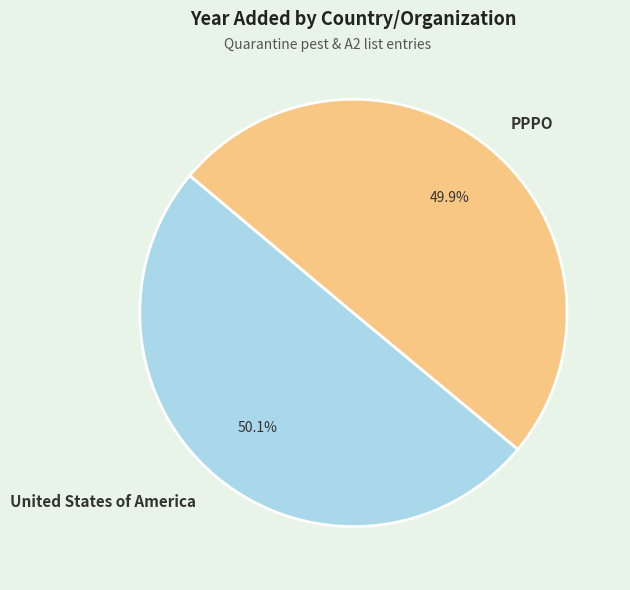

Approximately how many times larger is the value at PPPO compared to United States of America?

1.0